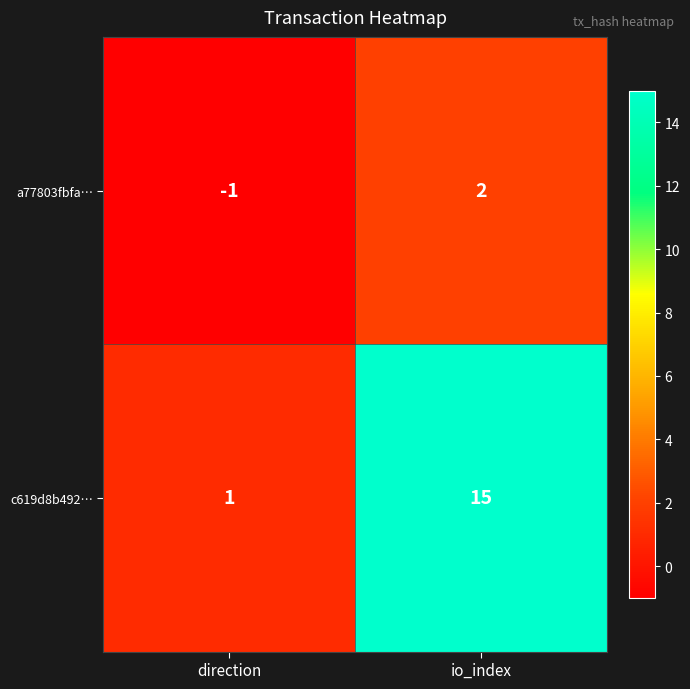

Reading left to right, list all the values displayed in this chart.

a77803fbfa…: direction=-1	io_index=2
c619d8b492…: direction=1	io_index=15